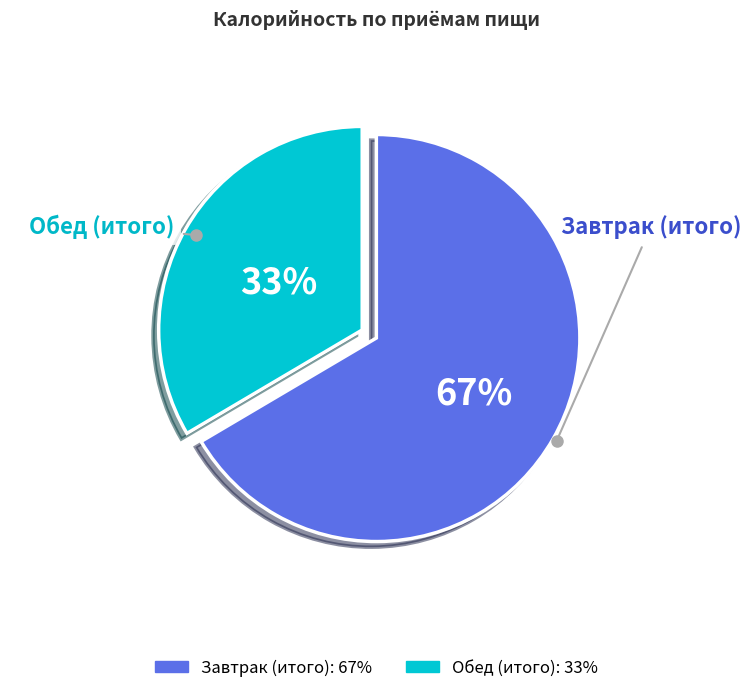

Does Завтрак (итого) represent more than half of the total?

Yes